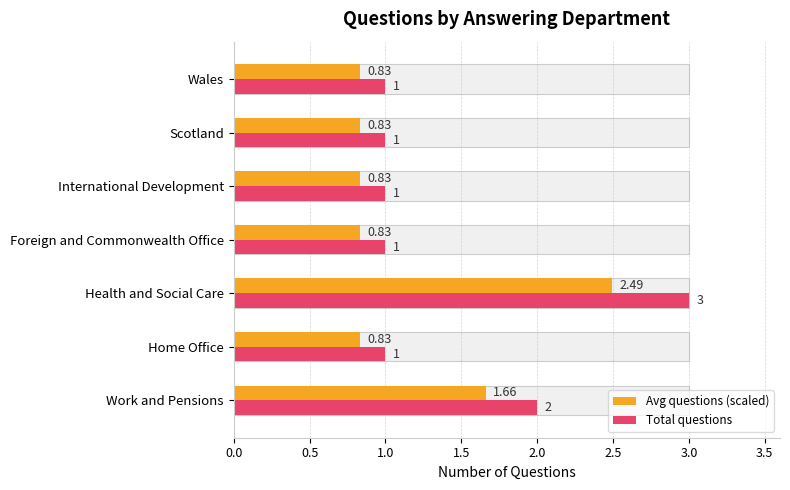

How many bars are there in each group?

2